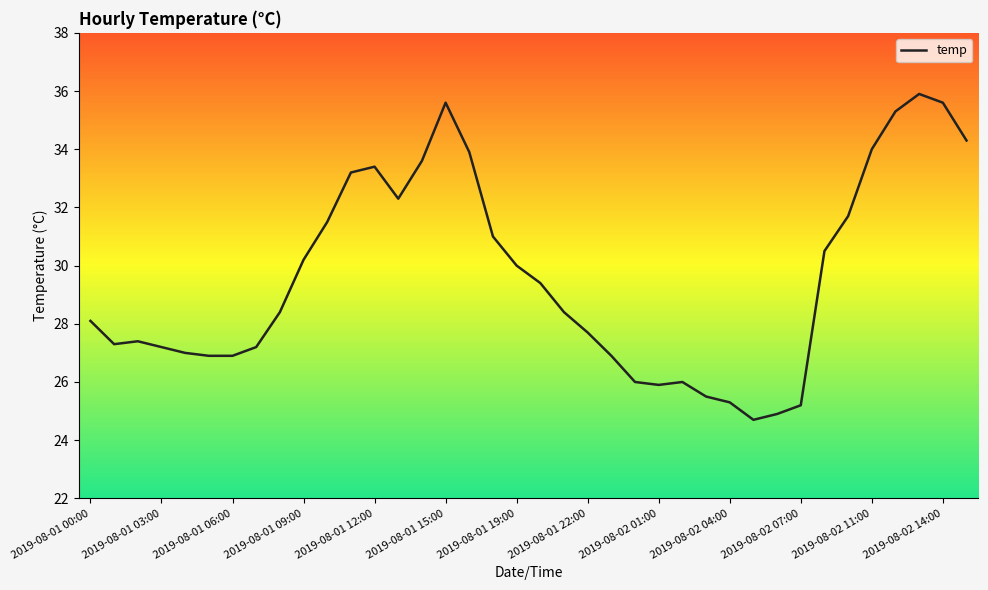

What is the minimum value shown in the chart?

24.7